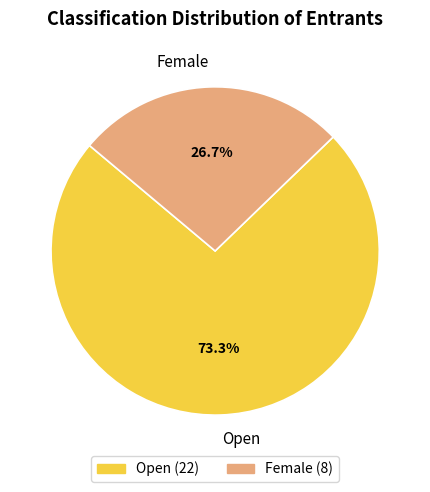

What is the ratio of the value at Female to the value at Open?

0.4